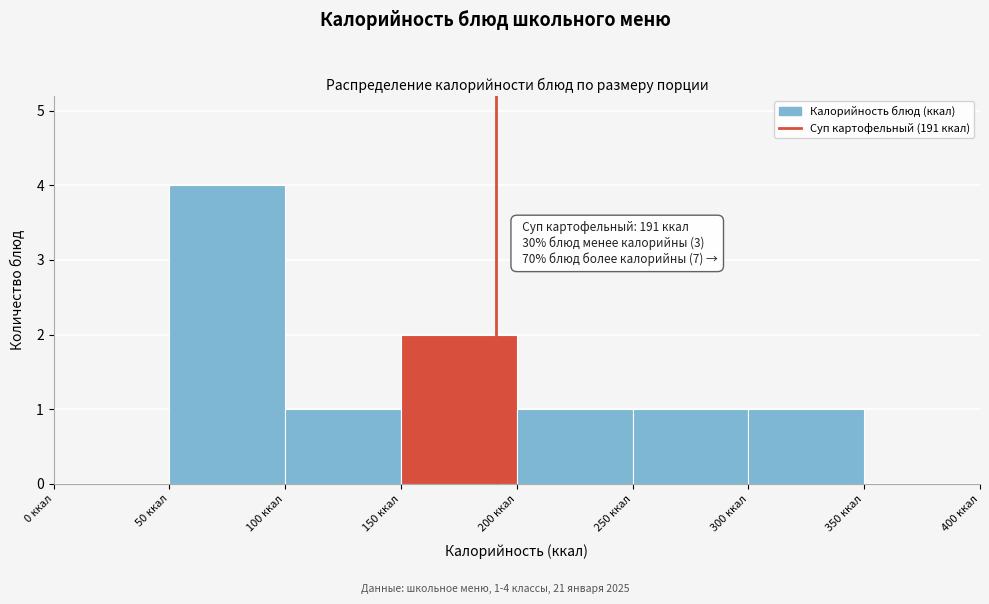

Over which range of the x-axis is the bar tallest?

50 to 100